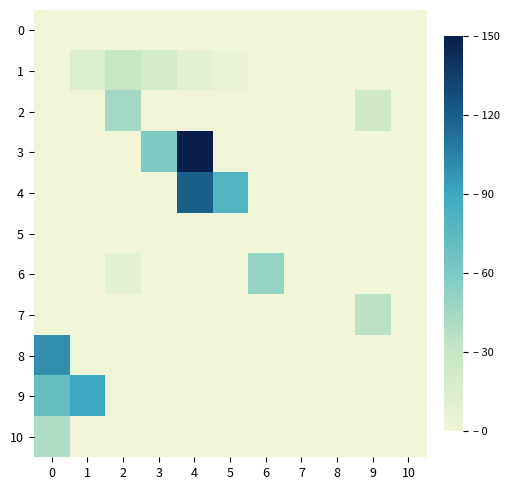

Reading left to right, extract all data points from this chart.

0: 0=0	1=0	2=0	3=0	4=0	5=0	6=0	7=0	8=0	9=0	10=0
1: 0=0	1=15	2=30	3=20	4=10	5=5	6=0	7=0	8=0	9=0	10=0
2: 0=0	1=0	2=45	3=0	4=0	5=0	6=0	7=0	8=0	9=25	10=0
3: 0=0	1=0	2=0	3=60	4=150	5=0	6=0	7=0	8=0	9=0	10=0
4: 0=0	1=0	2=0	3=0	4=120	5=80	6=0	7=0	8=0	9=0	10=0
5: 0=0	1=0	2=0	3=0	4=0	5=0	6=0	7=0	8=0	9=0	10=0
6: 0=0	1=0	2=10	3=0	4=0	5=0	6=50	7=0	8=0	9=0	10=0
7: 0=0	1=0	2=0	3=0	4=0	5=0	6=0	7=0	8=0	9=35	10=0
8: 0=100	1=0	2=0	3=0	4=0	5=0	6=0	7=0	8=0	9=0	10=0
9: 0=70	1=90	2=0	3=0	4=0	5=0	6=0	7=0	8=0	9=0	10=0
10: 0=40	1=0	2=0	3=0	4=0	5=0	6=0	7=0	8=0	9=0	10=0